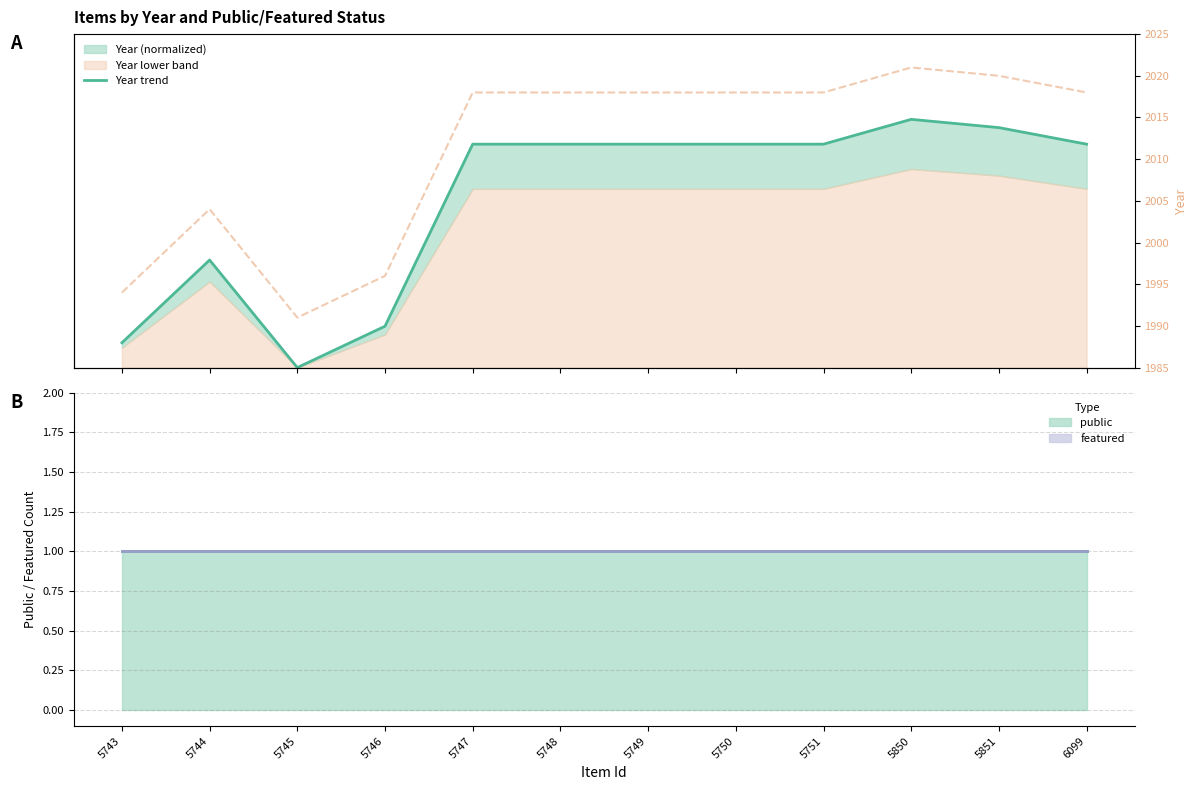

True or false: public line has a value of 1.0 at 5751.

True